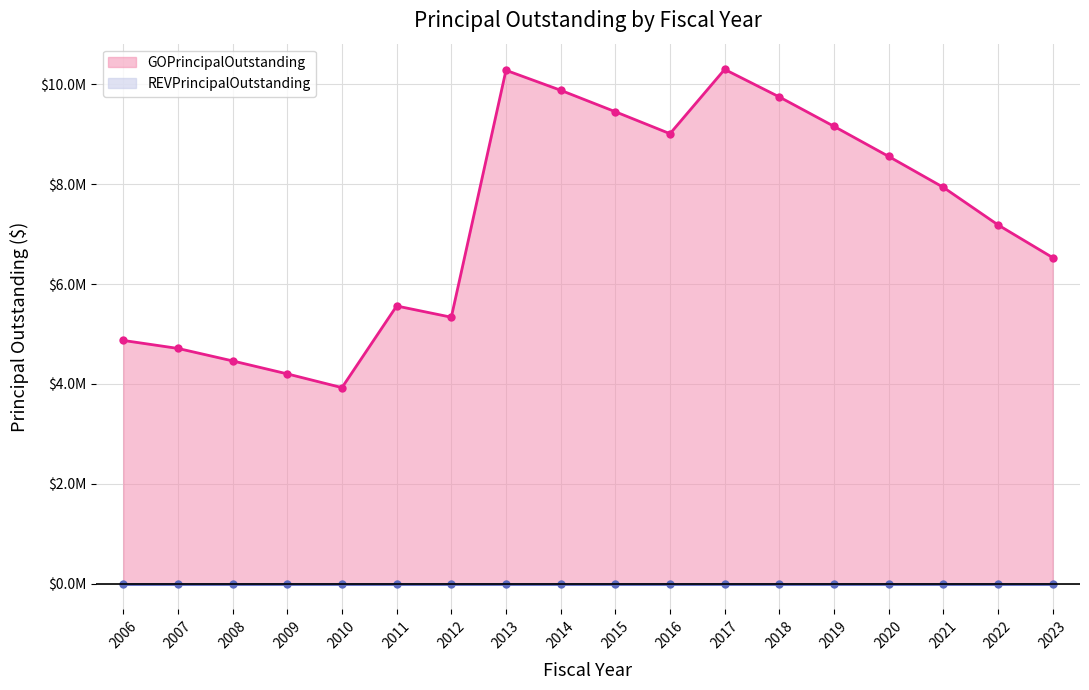

At 2008, list the series in order from smallest to largest.

REVPrincipalOutstanding, GOPrincipalOutstanding